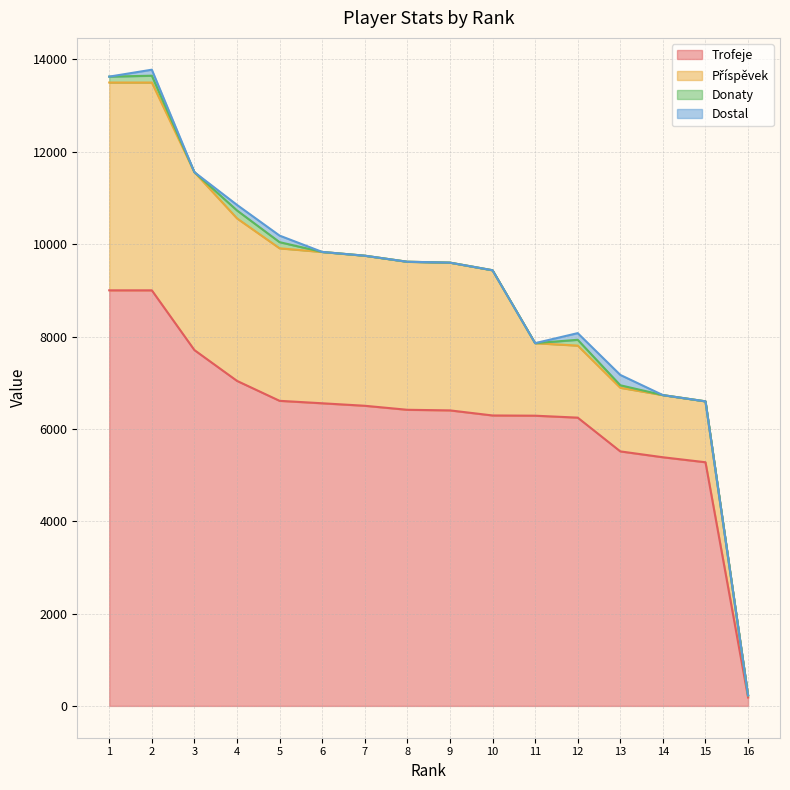

Count the number of categories in the chart.

16